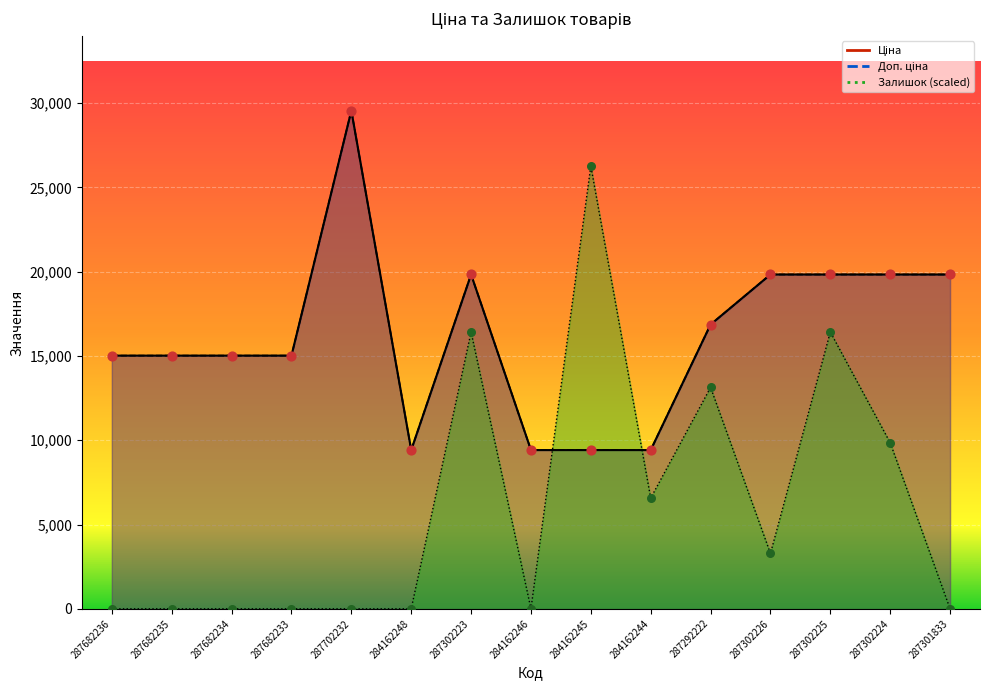

At how many categories does at least one series exceed 13612?

12